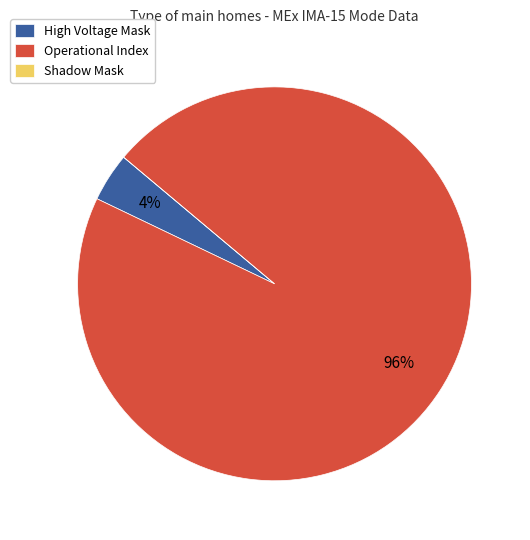

Which slice is the largest?

Operational Index